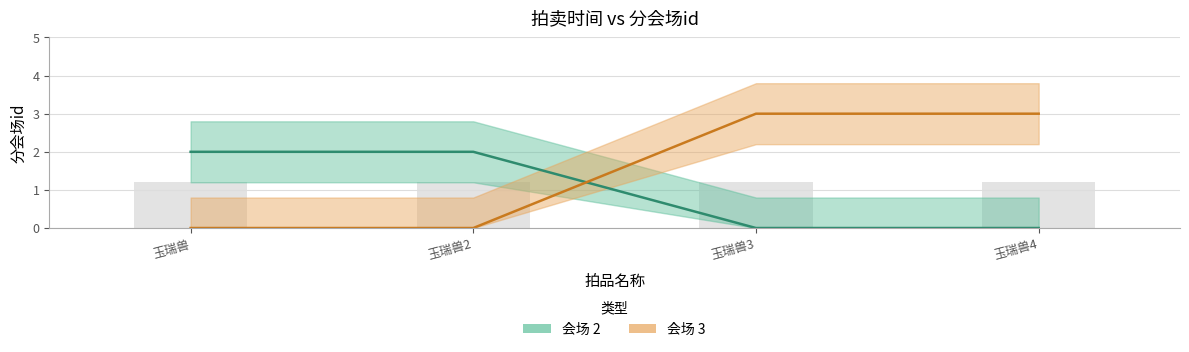

Are the bars horizontal?

No